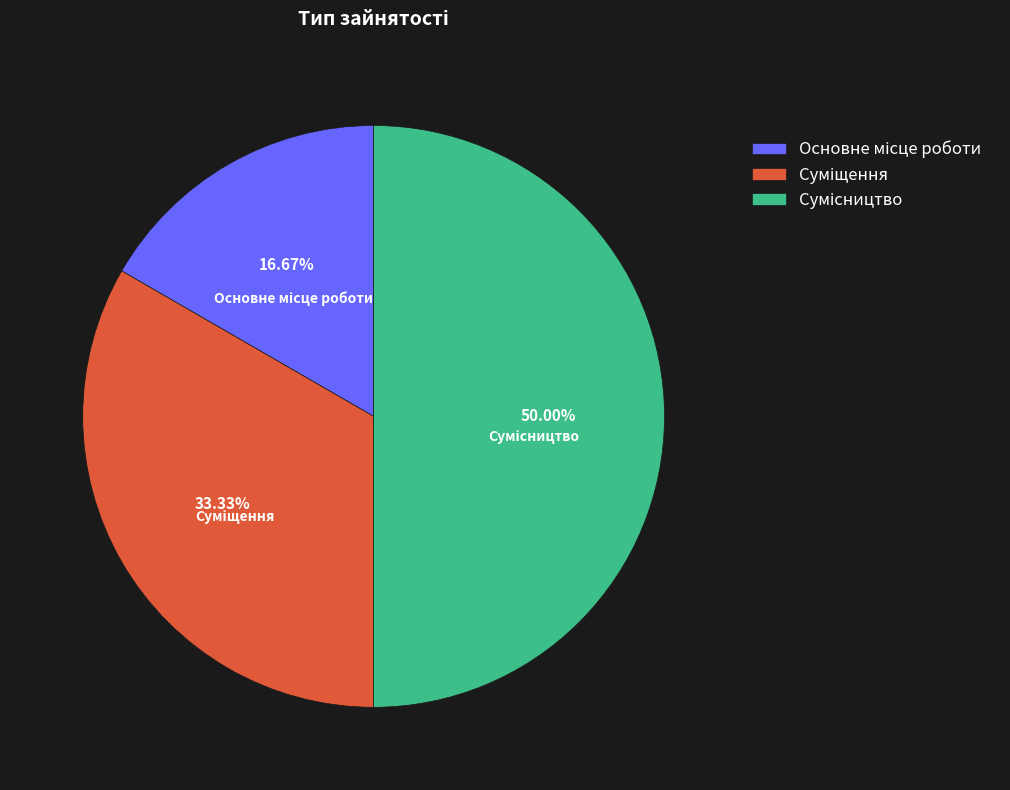

Count the number of slices in the pie.

3